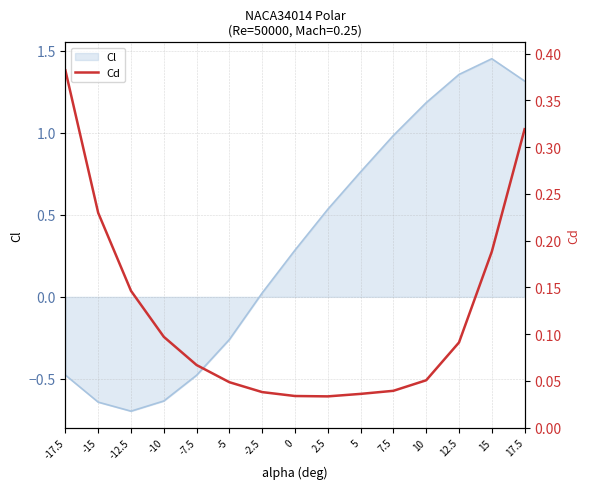

At which label does Cl first exceed 0?

-2.5